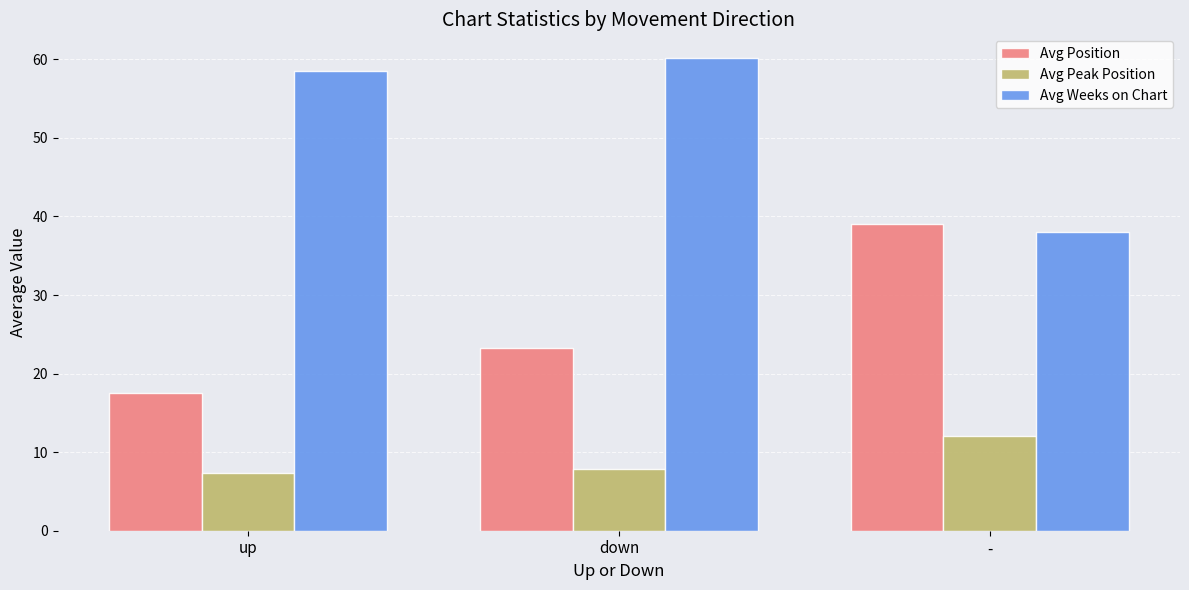

What is the smallest value displayed?

7.3